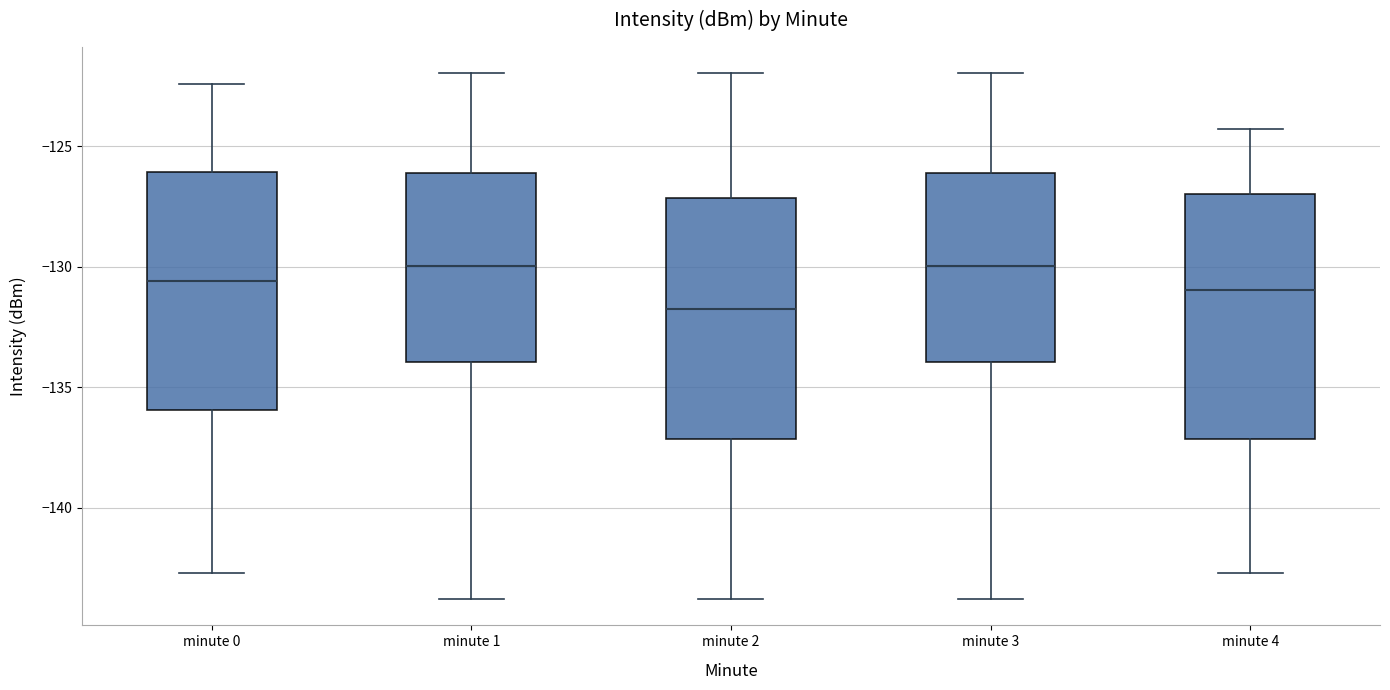

Reading left to right, read every box against the y-axis: the position of its median line, the range the box covers, and the ends of its whiskers. The values are not printed on the chart, so give them approximately, as read against the axis.

minute 0: median -130.5, box -136.0 to -126.0, whiskers -142.5 to -122.5
minute 1: median -130.0, box -134.0 to -126.0, whiskers -144.0 to -122.0
minute 2: median -131.5, box -137.0 to -127.0, whiskers -144.0 to -122.0
minute 3: median -130.0, box -134.0 to -126.0, whiskers -144.0 to -122.0
minute 4: median -131.0, box -137.0 to -127.0, whiskers -142.5 to -124.5